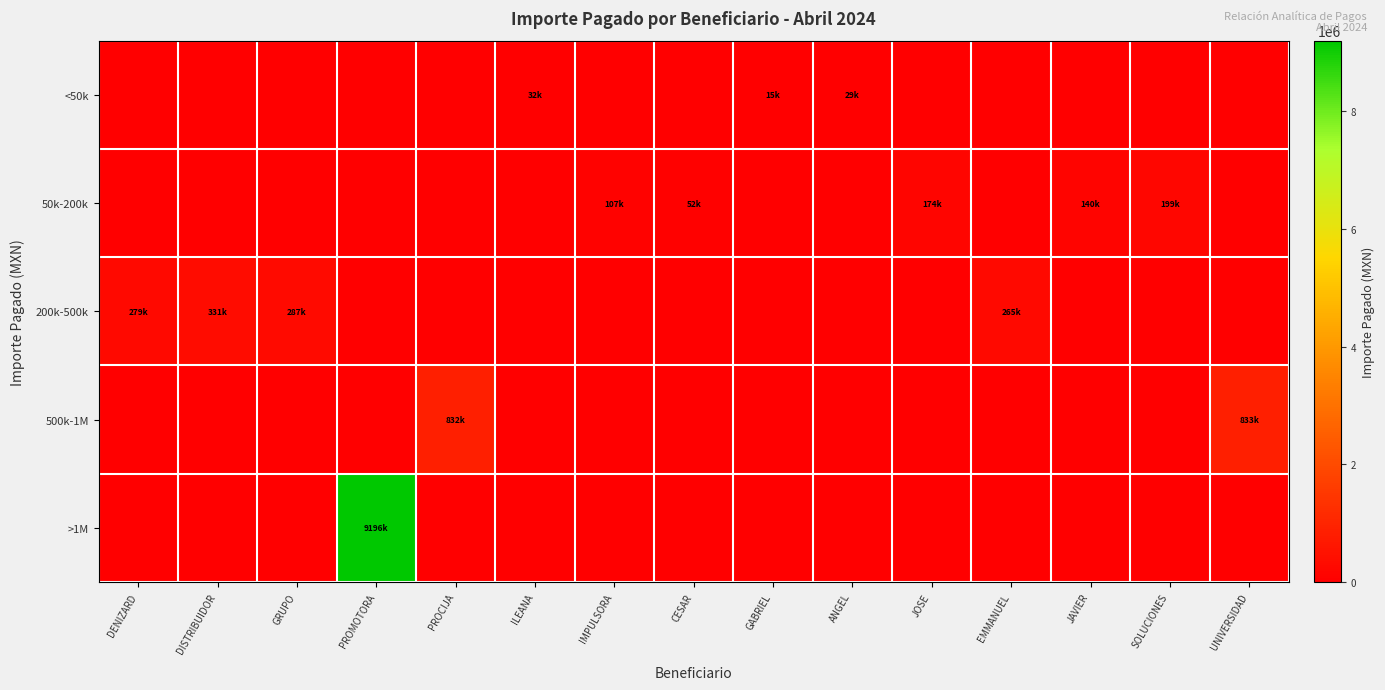

Rank the series by their maximum value, from highest to lowest.

>1M, 500k-1M, 200k-500k, 50k-200k, <50k